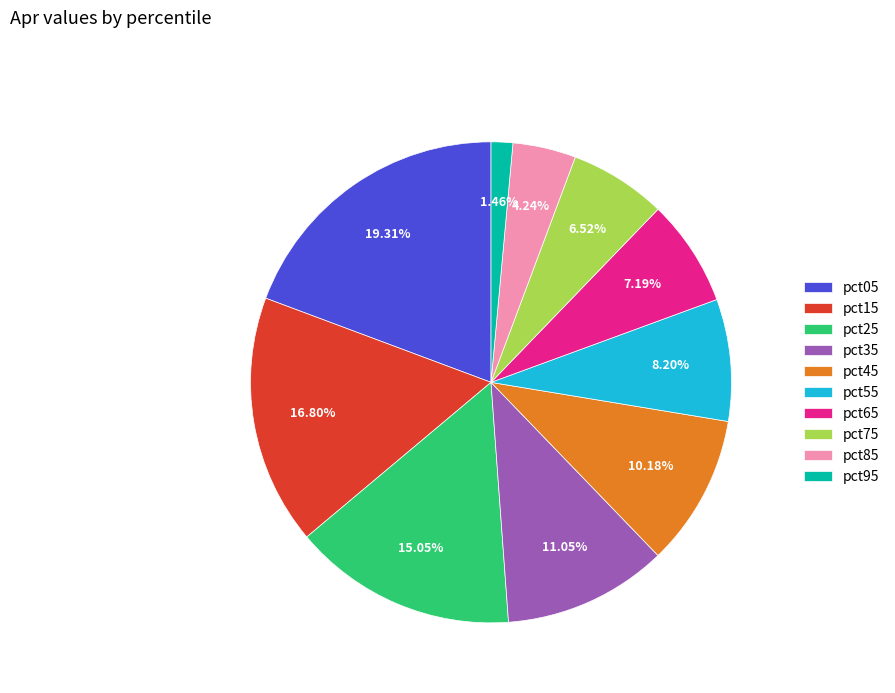

How many slices are in this pie chart?

10